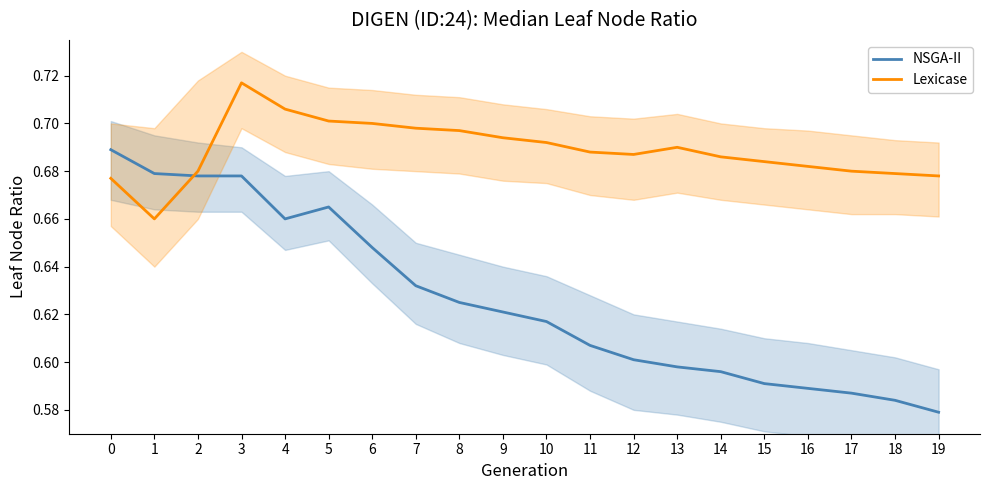

Where is the first local minimum for NSGA-II?

4